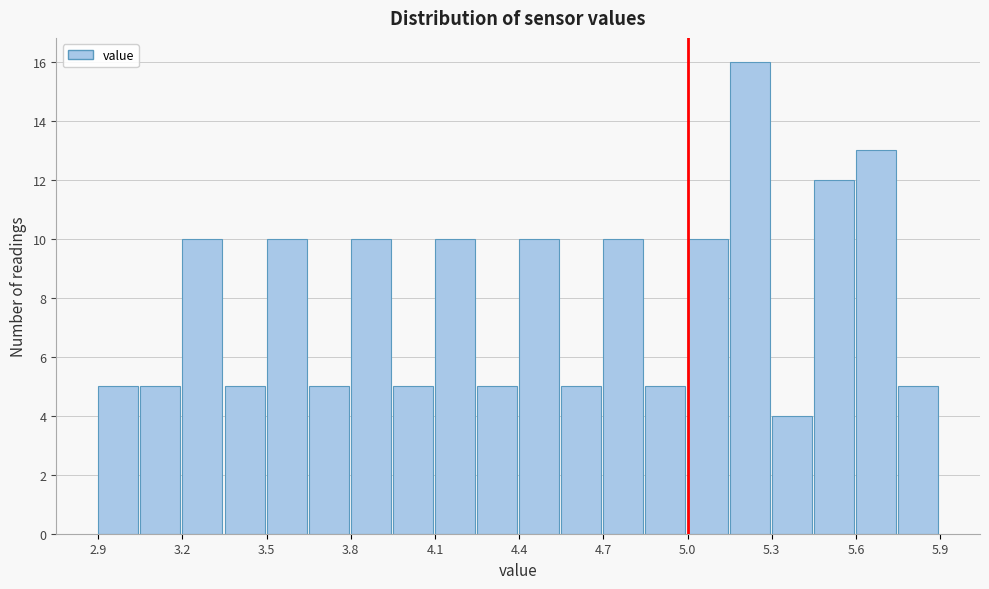

Read against the x-axis, roughly where is the centre of the tallest bar?

5.20